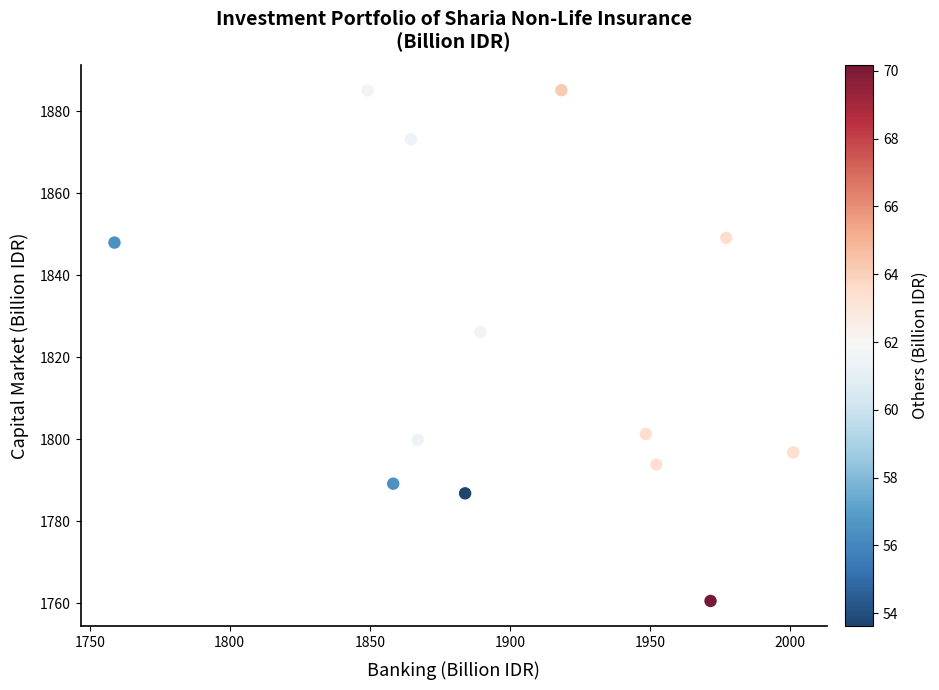

What Y value in the scatter plot is closest to 1822?

1826.2